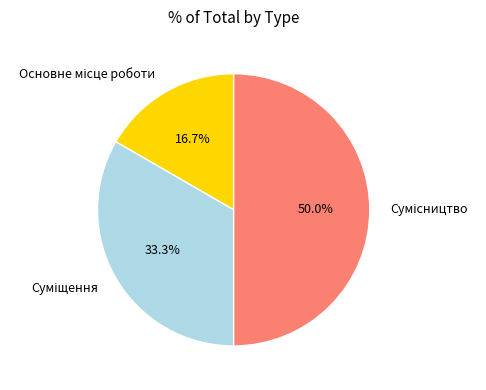

What is the smallest slice in the pie chart?

Основне місце роботи